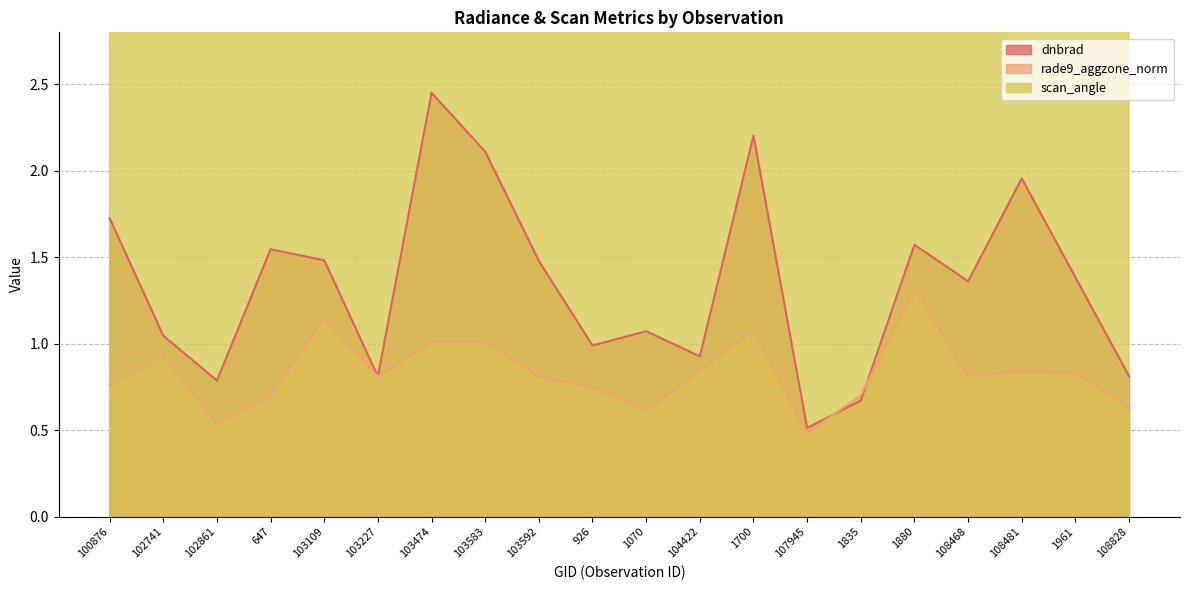

What is the maximum value for scan_angle?

55.8